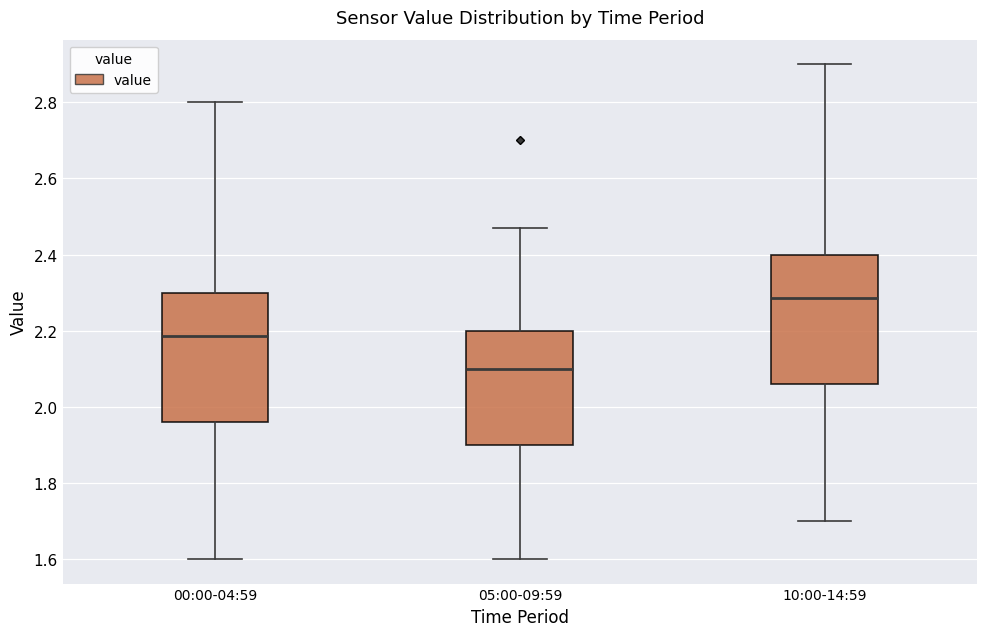

Reading left to right, read every box against the y-axis: the position of its median line, the range the box covers, and the ends of its whiskers. The values are not printed on the chart, so give them approximately, as read against the axis.

00:00-04:59: median 2.18, box 1.96 to 2.30, whiskers 1.60 to 2.80
05:00-09:59: median 2.10, box 1.90 to 2.20, whiskers 1.60 to 2.48
10:00-14:59: median 2.28, box 2.06 to 2.40, whiskers 1.70 to 2.90